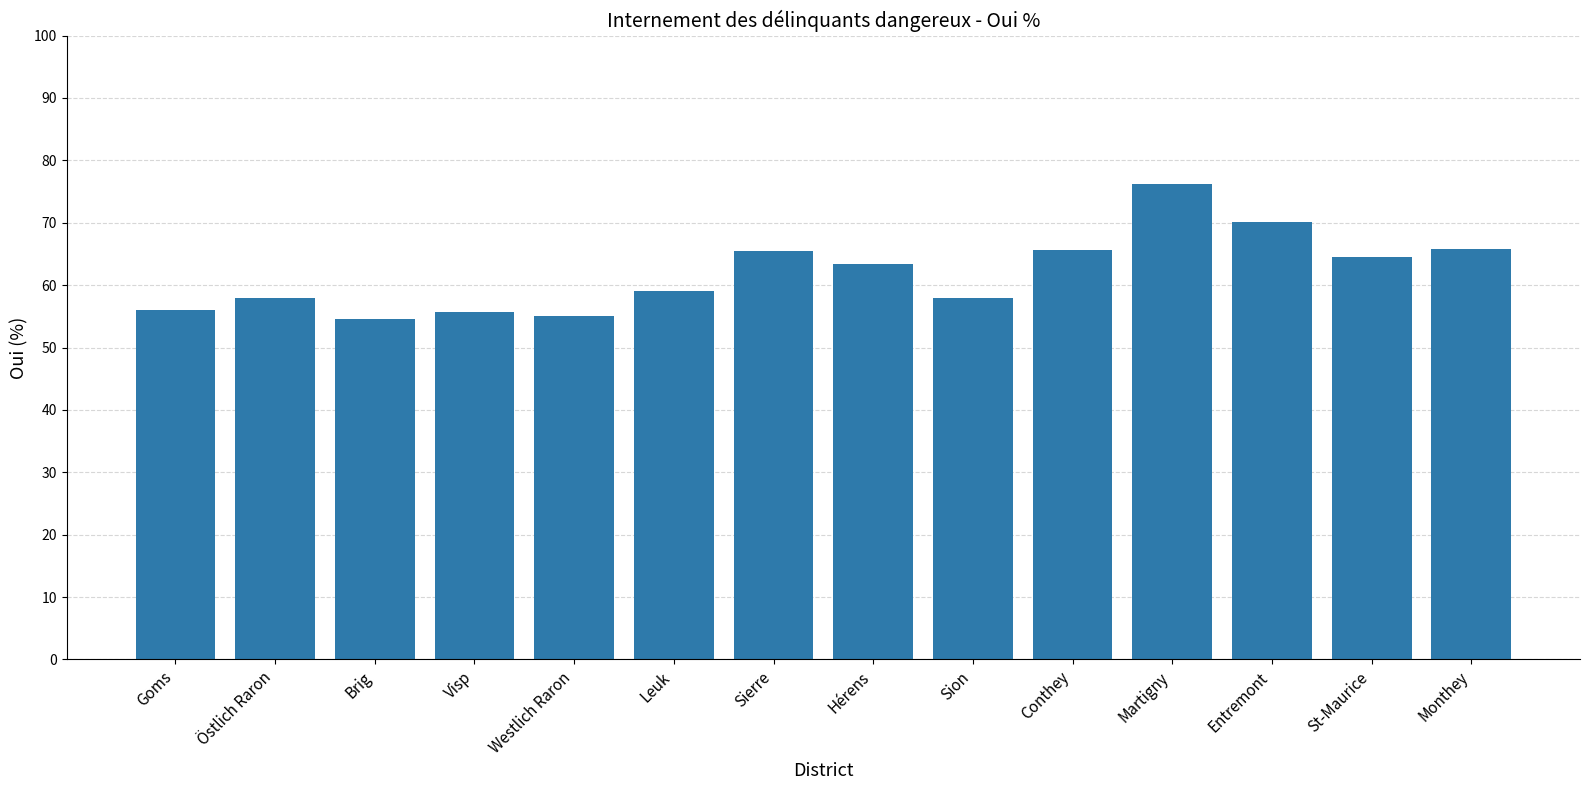

The value at Hérens is 63.4. True or false?

True